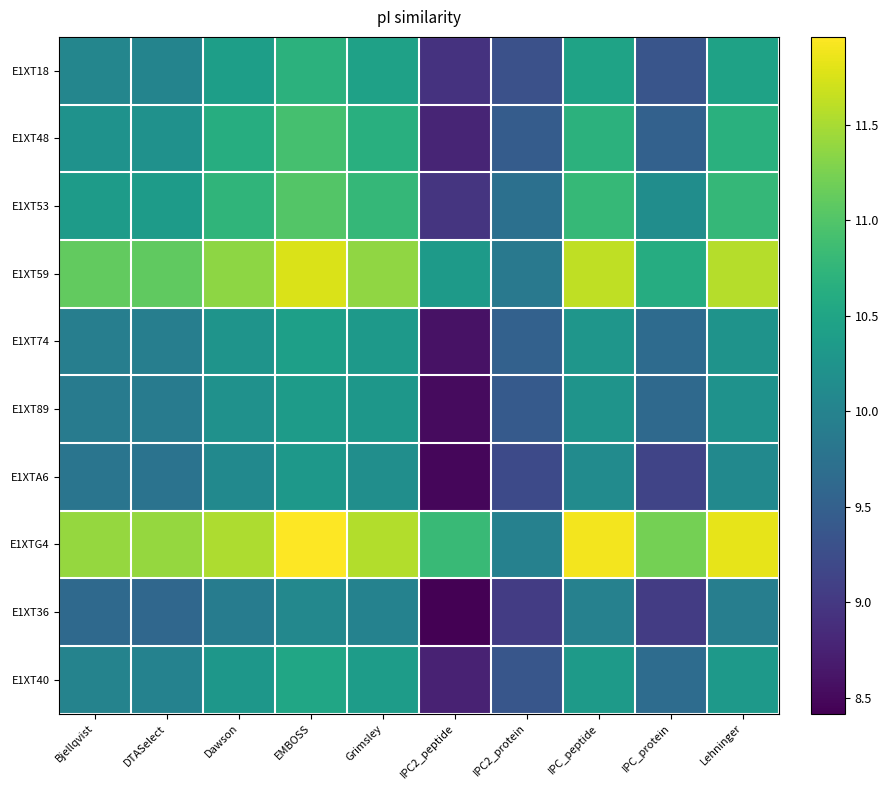

Which label corresponds to the smallest value in the chart?

IPC2_peptide